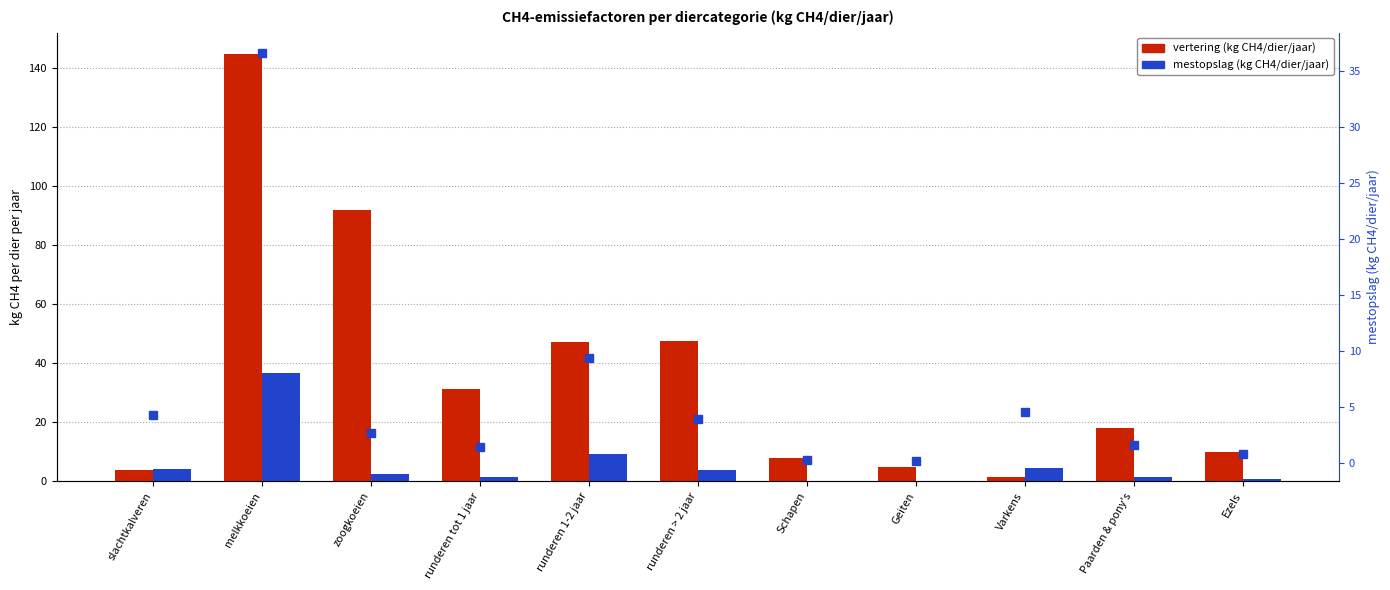

Which series has the largest total across all categories?

vertering (kg CH4/dier/jaar)